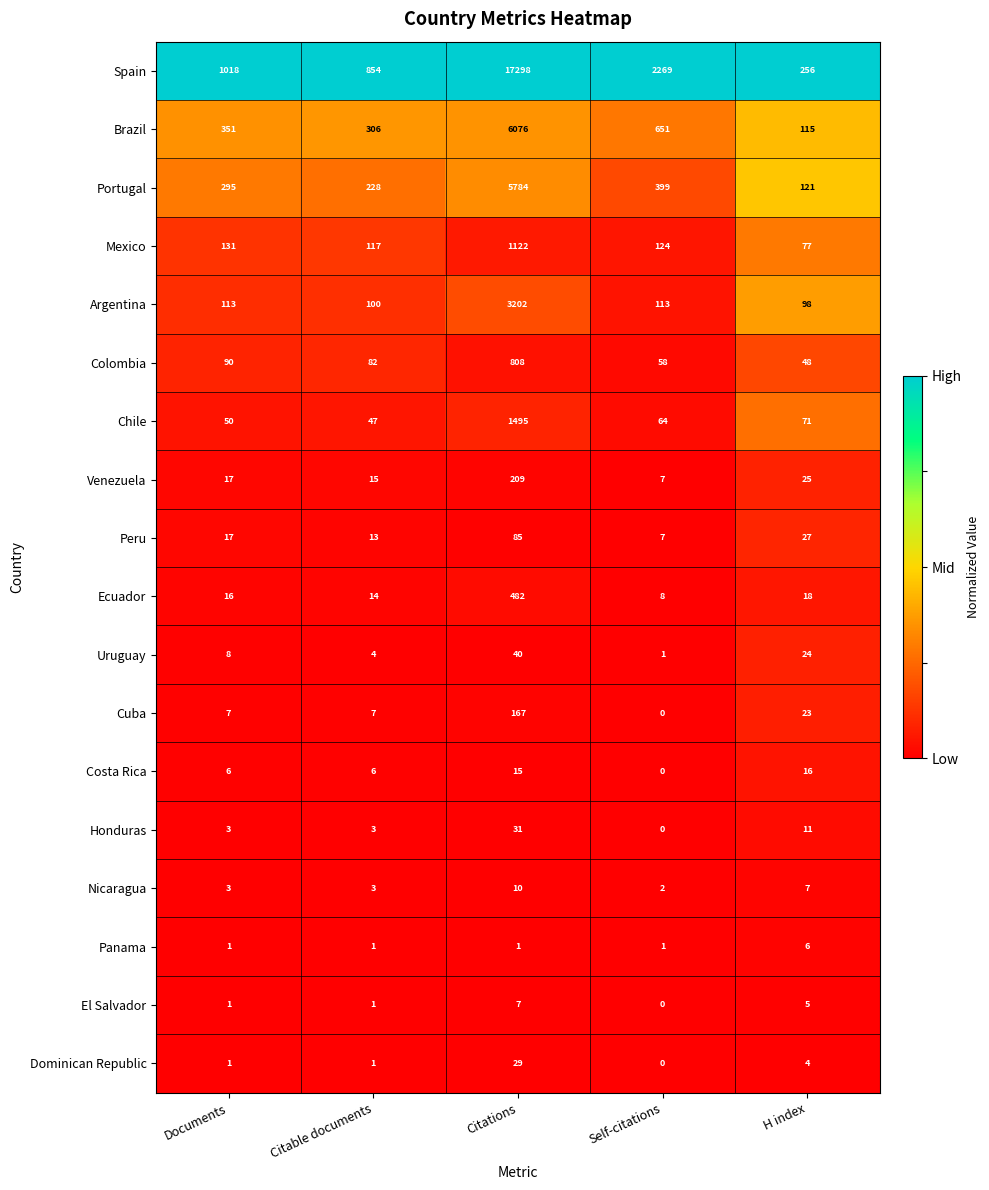

What is the sum of the Colombia values at H index and Citations?

856